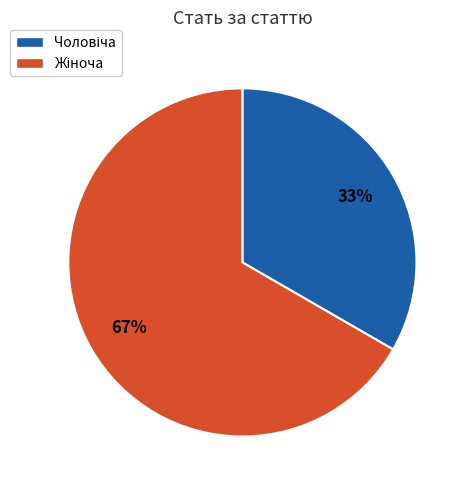

To the nearest percent, what is the average slice percentage?

50%